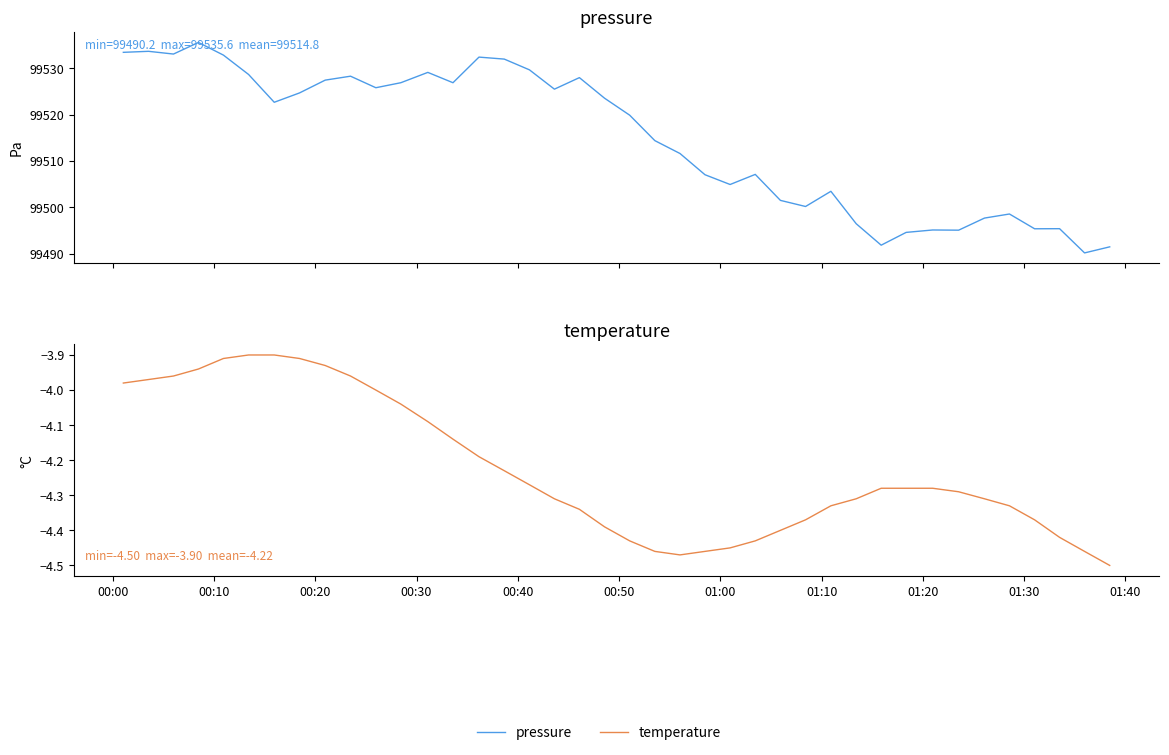

True or false: pressure and temperature intersect in this chart.

False